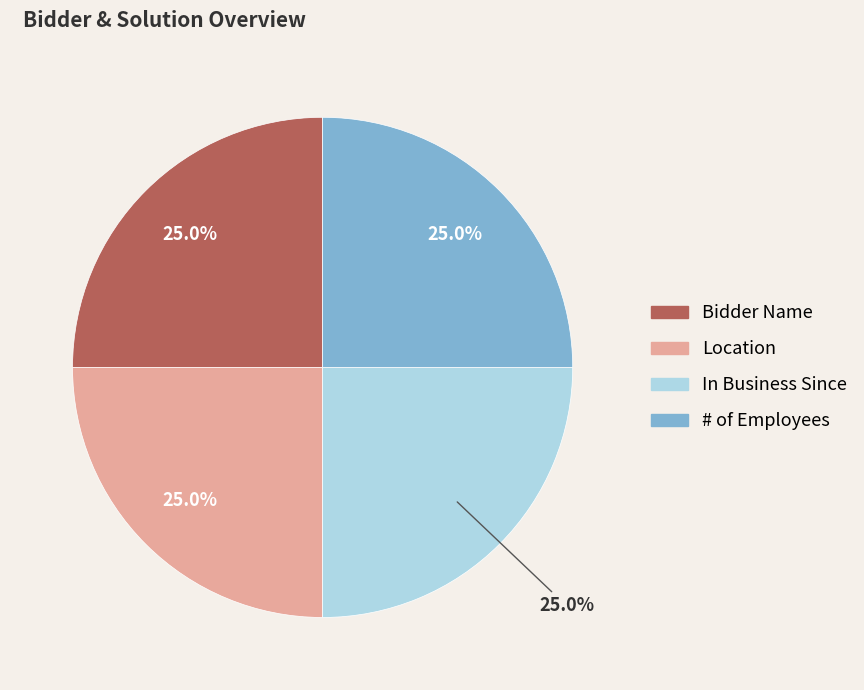

To the nearest percent, what portion does Location represent?

25%